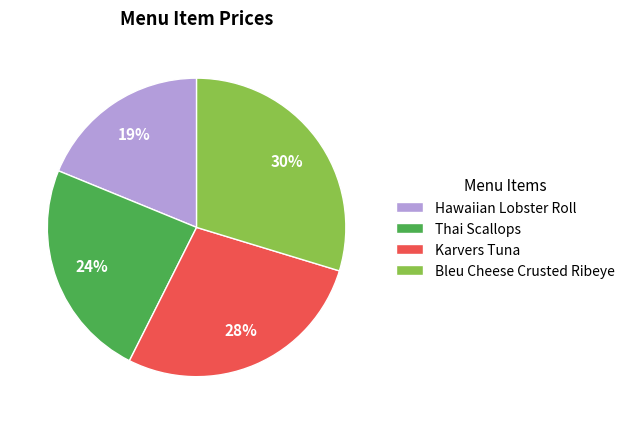

To the nearest percent, what is the difference between the Karvers Tuna and Hawaiian Lobster Roll slice percentages?

9%